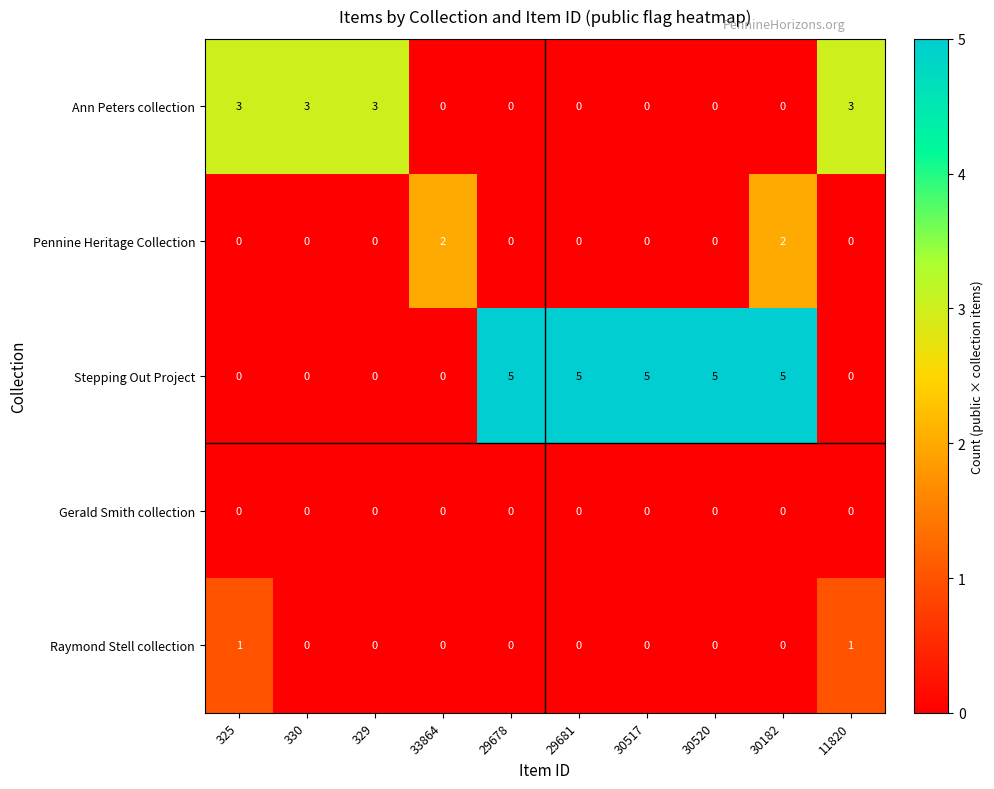

At how many categories does at least one series exceed 1?

10